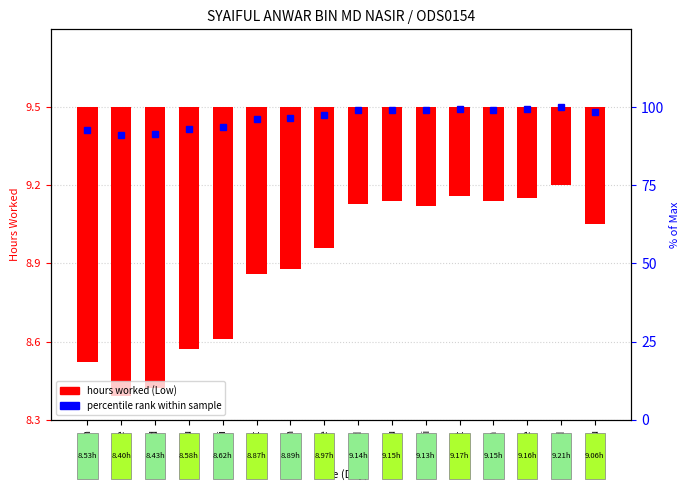

What is the value of the percentile rank within sample bar at the 8th from the left?

97.4